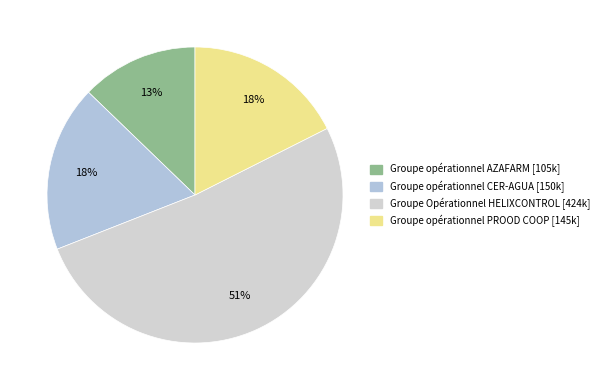

To the nearest percent, what is the average slice percentage?

25%